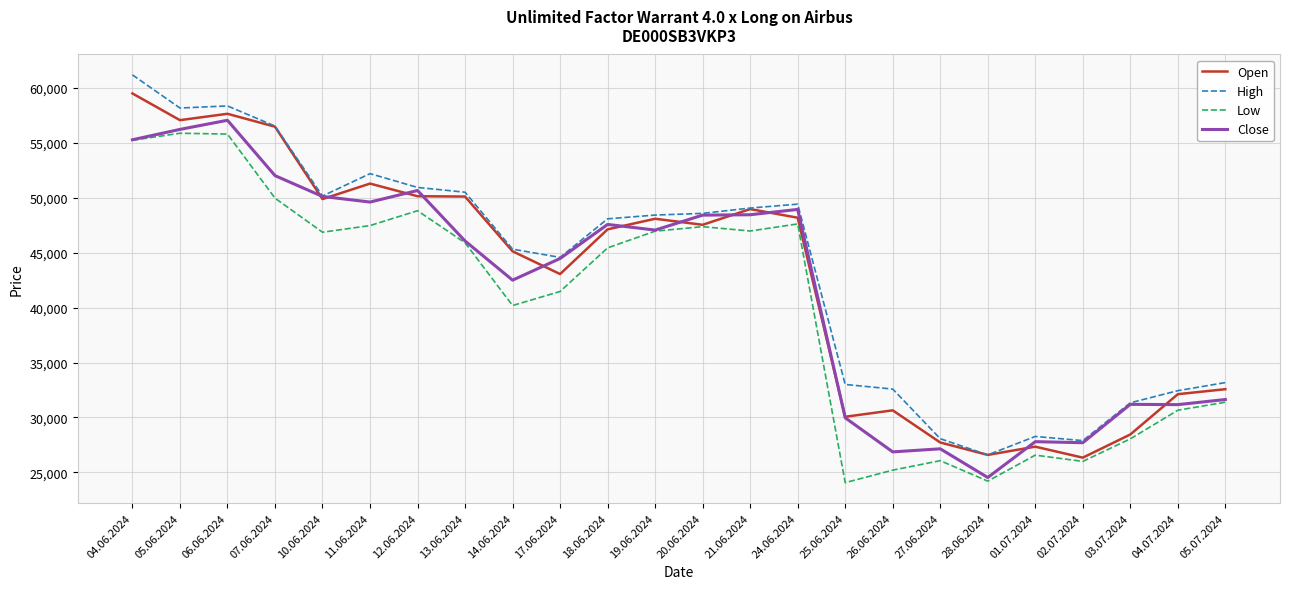

What are all the series names shown in the legend?

Open, High, Low, Close